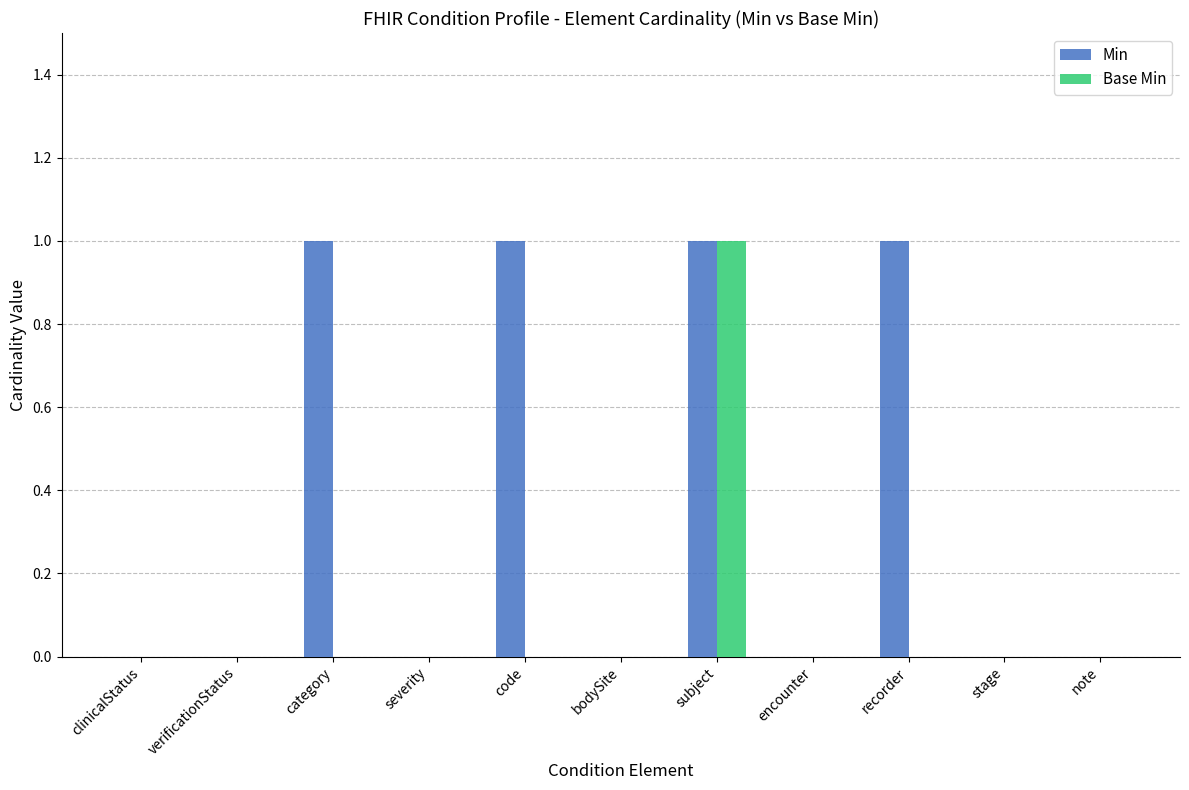

Reading left to right, list all the values displayed in this chart.

Min: clinicalStatus=0	verificationStatus=0	category=1	severity=0	code=1	bodySite=0	subject=1	encounter=0	recorder=1	stage=0	note=0
Base Min: clinicalStatus=0	verificationStatus=0	category=0	severity=0	code=0	bodySite=0	subject=1	encounter=0	recorder=0	stage=0	note=0